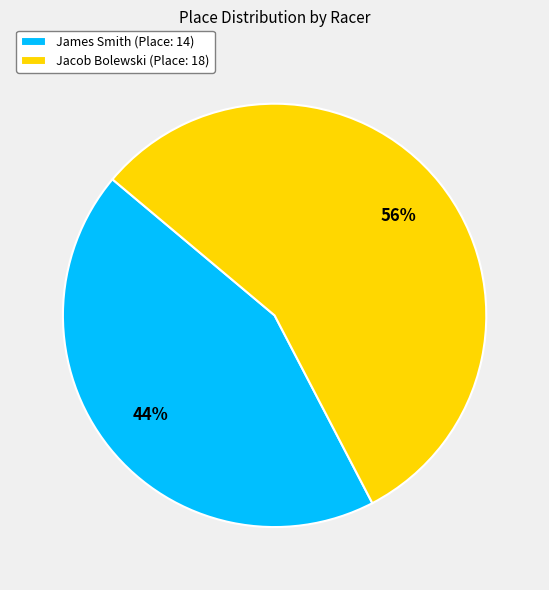

Is it true that James Smith is 44% of the pie?

True